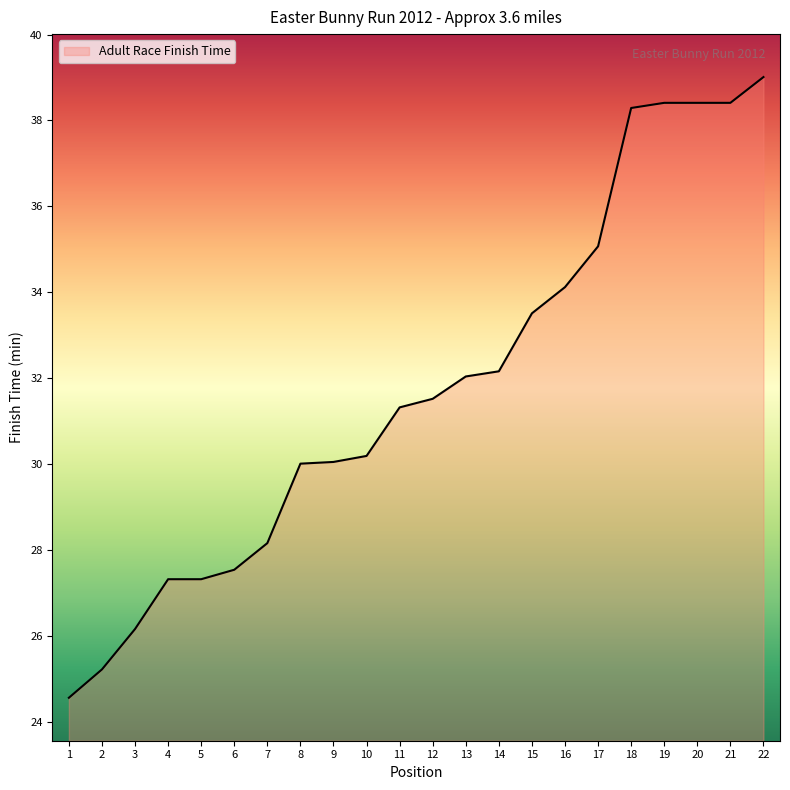

What is the minimum value shown in the chart?

24.6